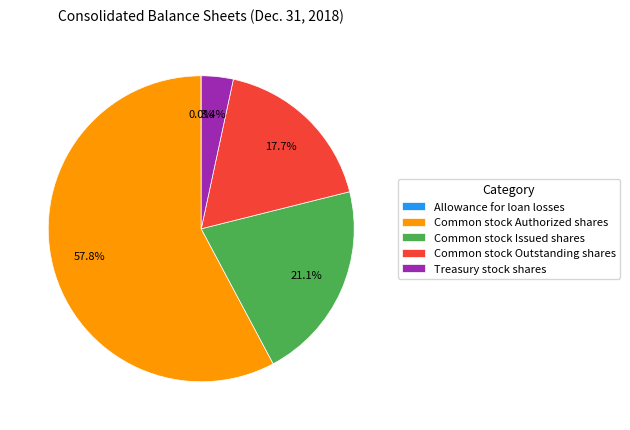

What is the largest slice in the pie chart?

Common stock Authorized shares